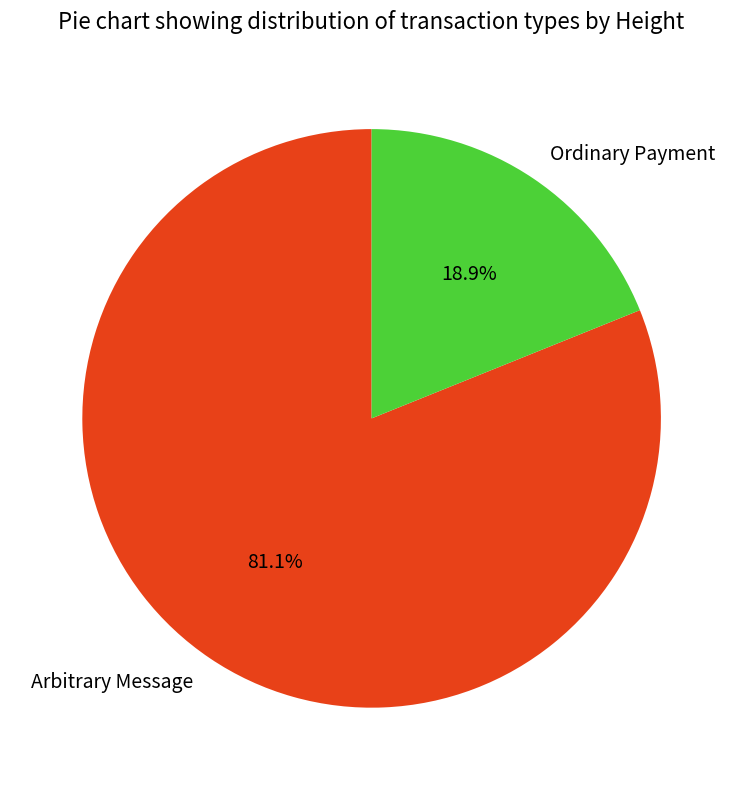

What is the total percentage of Arbitrary Message and Ordinary Payment?

100.0%